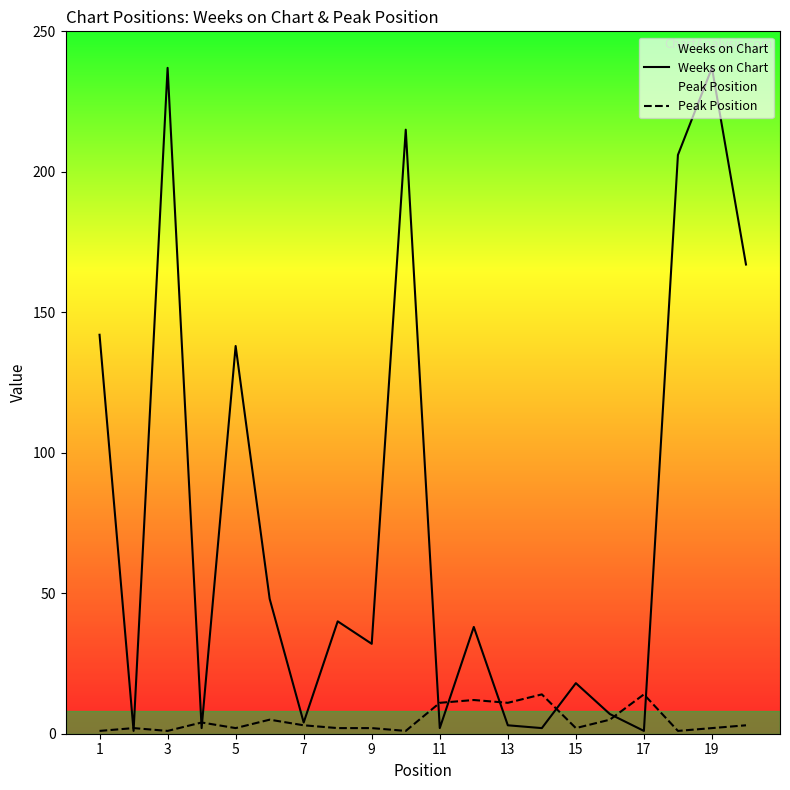

Which series has the largest range (max minus min)?

Weeks on Chart